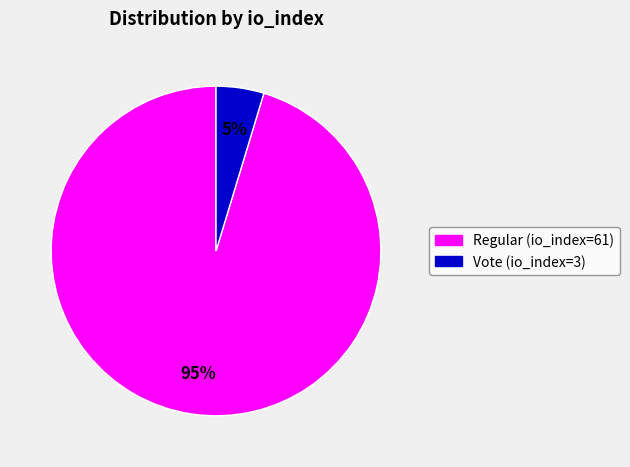

Between Regular (io_index=61) and Vote (io_index=3), which is larger?

Regular (io_index=61)